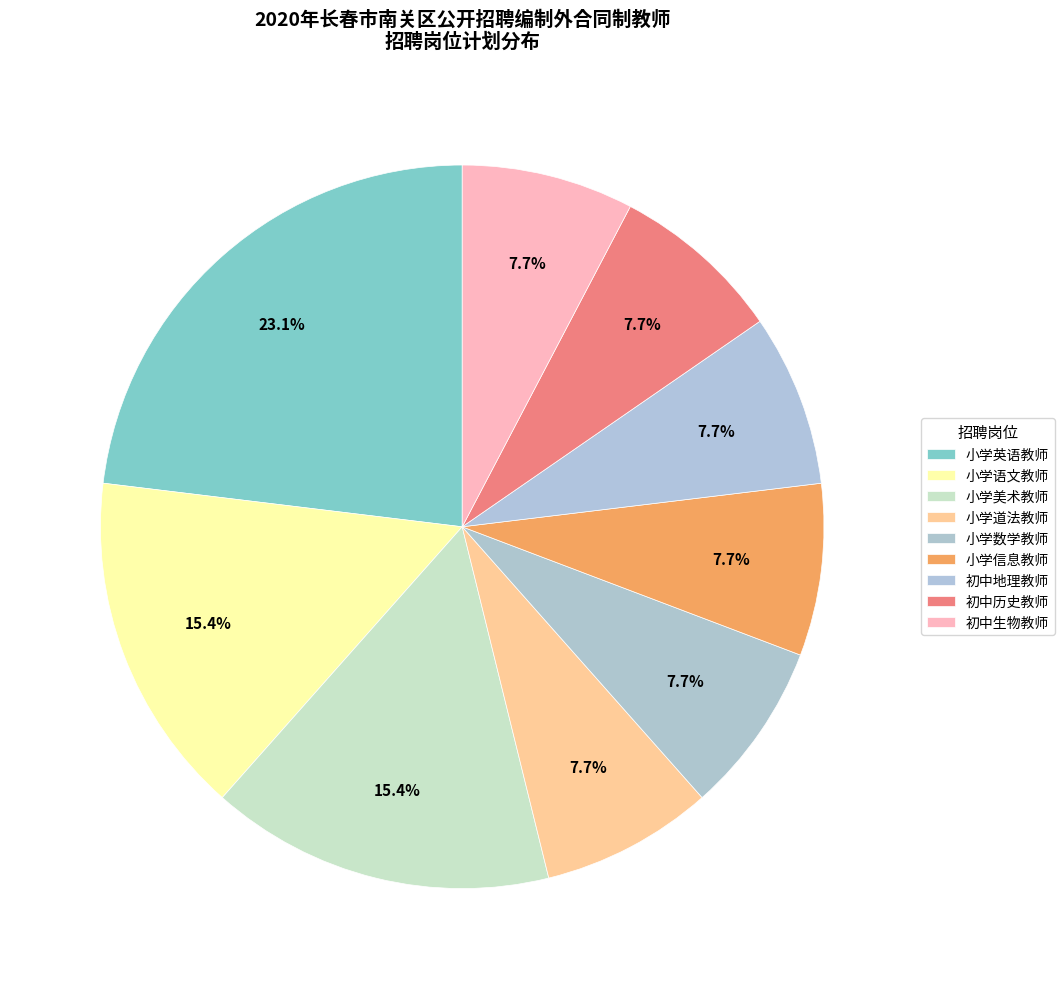

Is 小学数学教师 the majority of the pie?

No